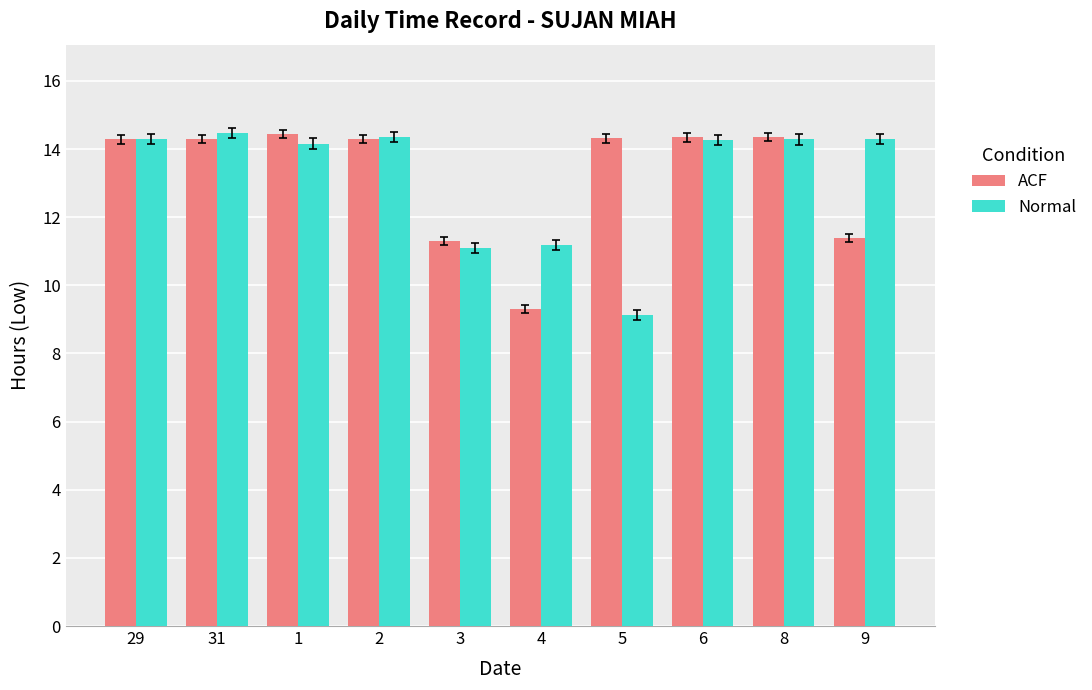

How many groups of bars are there?

10